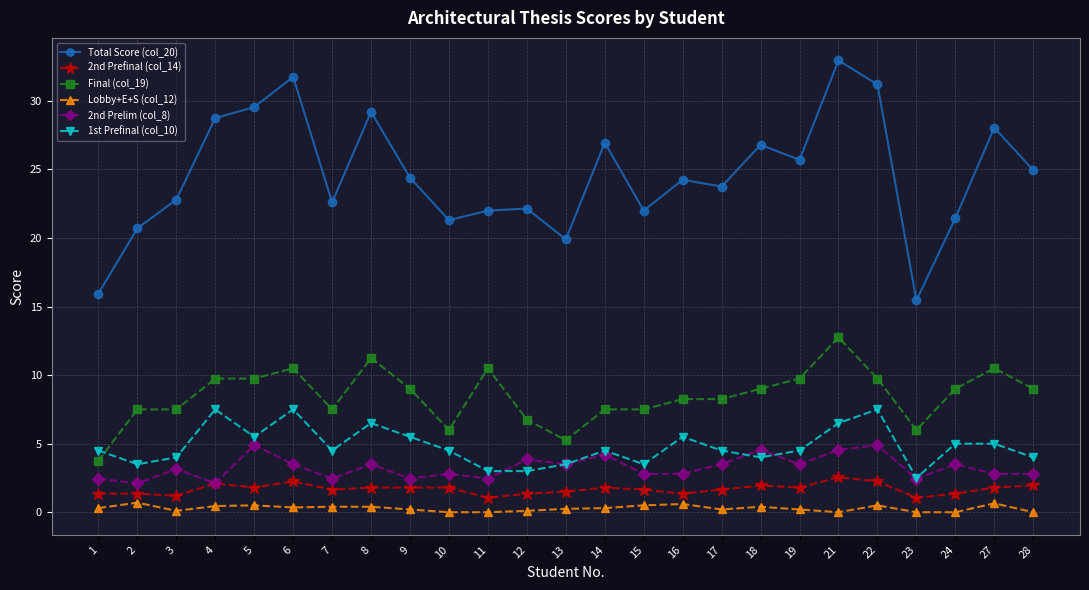

The value of 2nd Prelim (col_8) at 6 is 5.1. True or false?

False